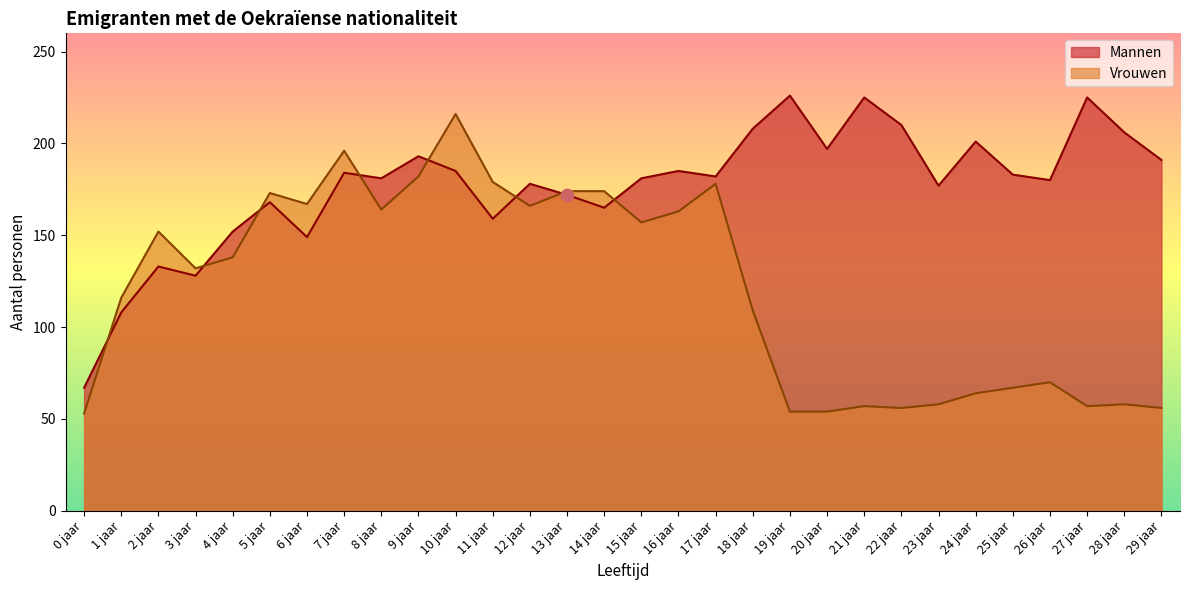

At how many categories does at least one series exceed 140?

27